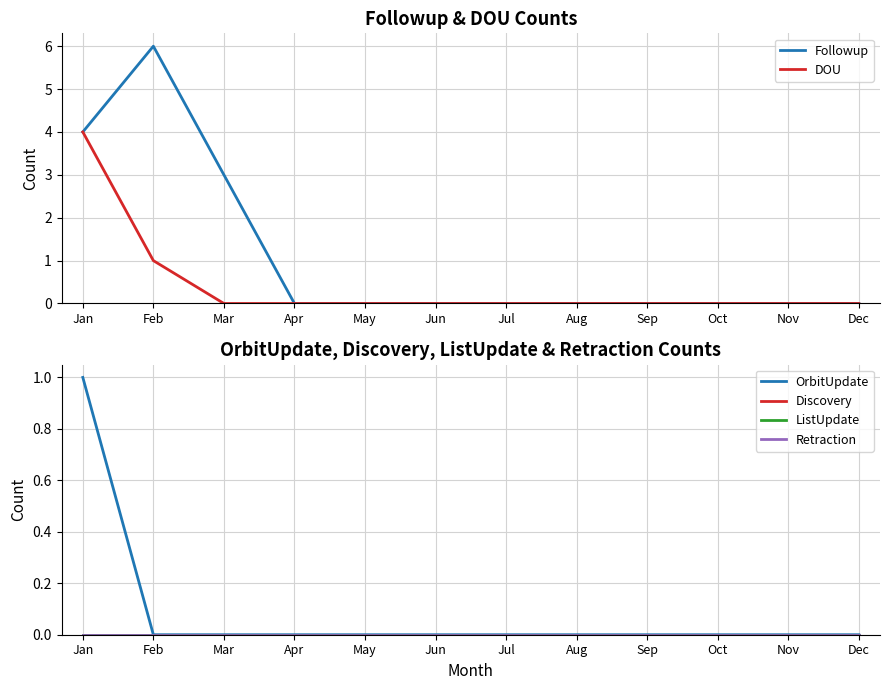

Reading left to right, transcribe all the data shown in this chart.

Followup: Jan=4	Feb=6	Mar=3	Apr=0	May=0	Jun=0	Jul=0	Aug=0	Sep=0	Oct=0	Nov=0	Dec=0
DOU: Jan=4	Feb=1	Mar=0	Apr=0	May=0	Jun=0	Jul=0	Aug=0	Sep=0	Oct=0	Nov=0	Dec=0
OrbitUpdate: Jan=1	Feb=0	Mar=0	Apr=0	May=0	Jun=0	Jul=0	Aug=0	Sep=0	Oct=0	Nov=0	Dec=0
Discovery: Jan=0	Feb=0	Mar=0	Apr=0	May=0	Jun=0	Jul=0	Aug=0	Sep=0	Oct=0	Nov=0	Dec=0
ListUpdate: Jan=0	Feb=0	Mar=0	Apr=0	May=0	Jun=0	Jul=0	Aug=0	Sep=0	Oct=0	Nov=0	Dec=0
Retraction: Jan=0	Feb=0	Mar=0	Apr=0	May=0	Jun=0	Jul=0	Aug=0	Sep=0	Oct=0	Nov=0	Dec=0